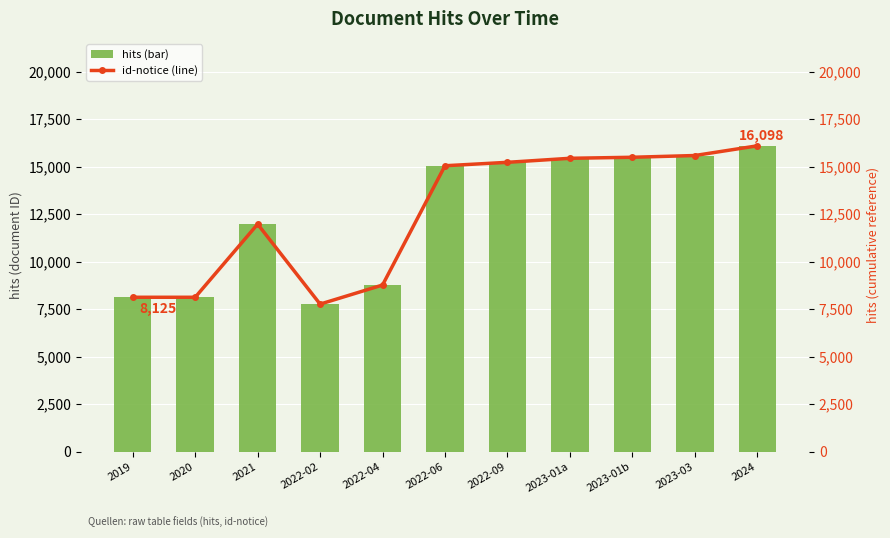

True or false: hits (bar) has a value of 15230 at 2022-09.

True